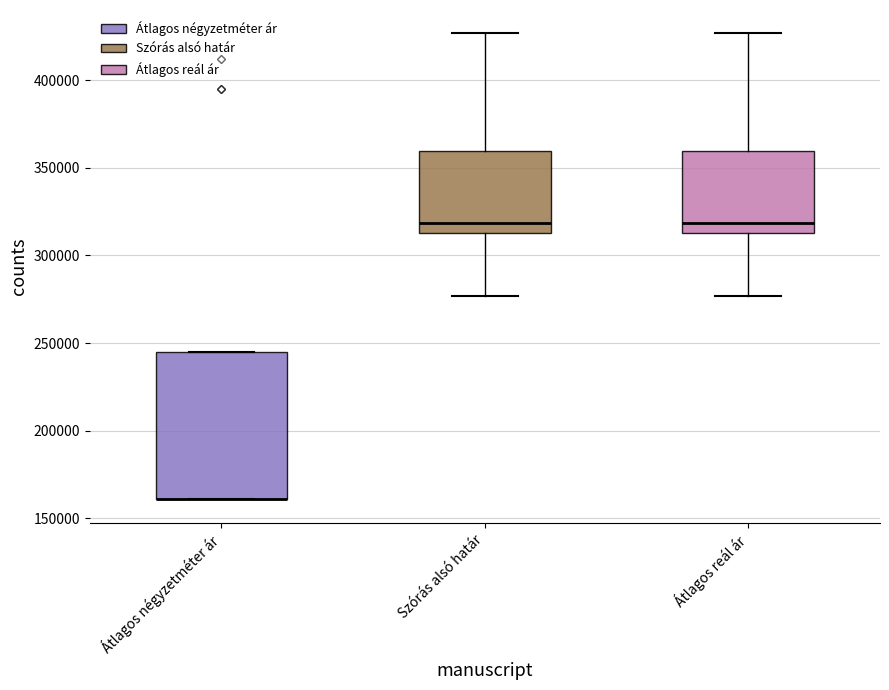

Where is the upper edge of the box for Átlagos négyzetméter ár on the y-axis? The values are not printed on the chart, so give them approximately, as read against the axis.

245000